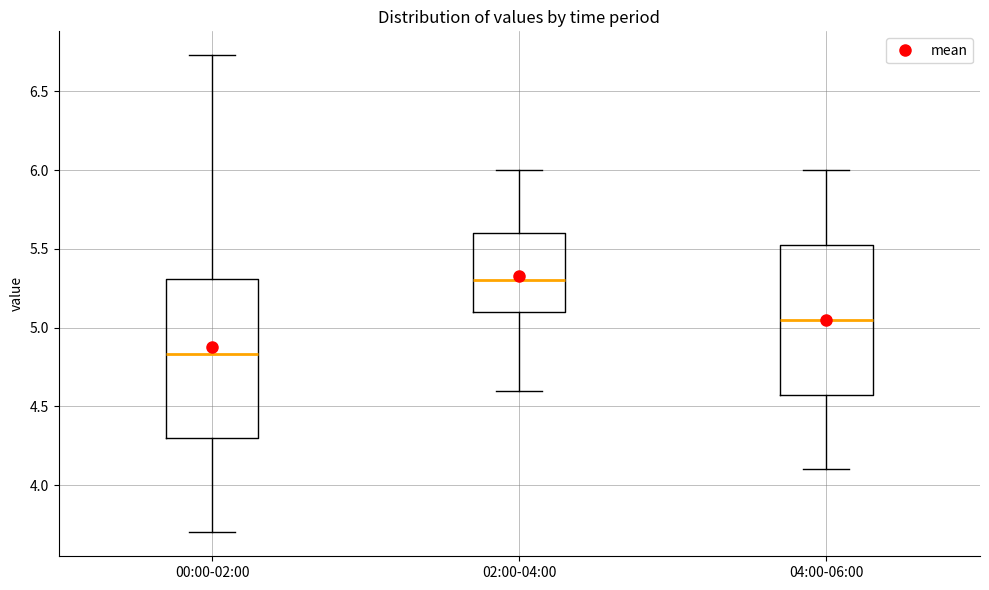

Which box is the tallest, from its lower edge to its upper edge?

00:00-02:00